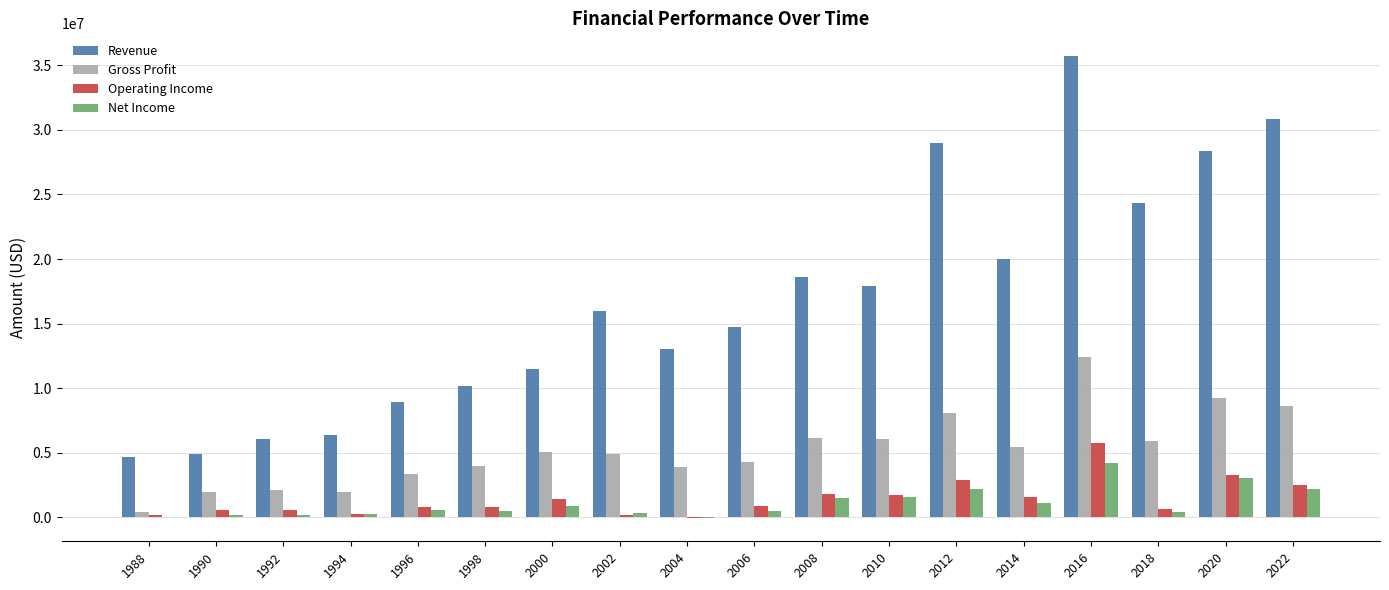

How many series are shown in this chart?

4